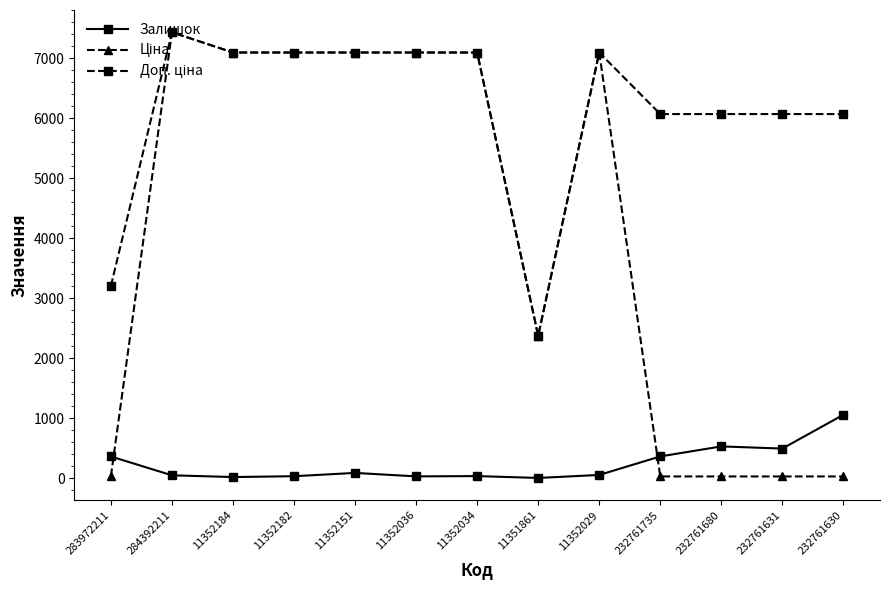

Is this an area chart (filled region under the line)?

No